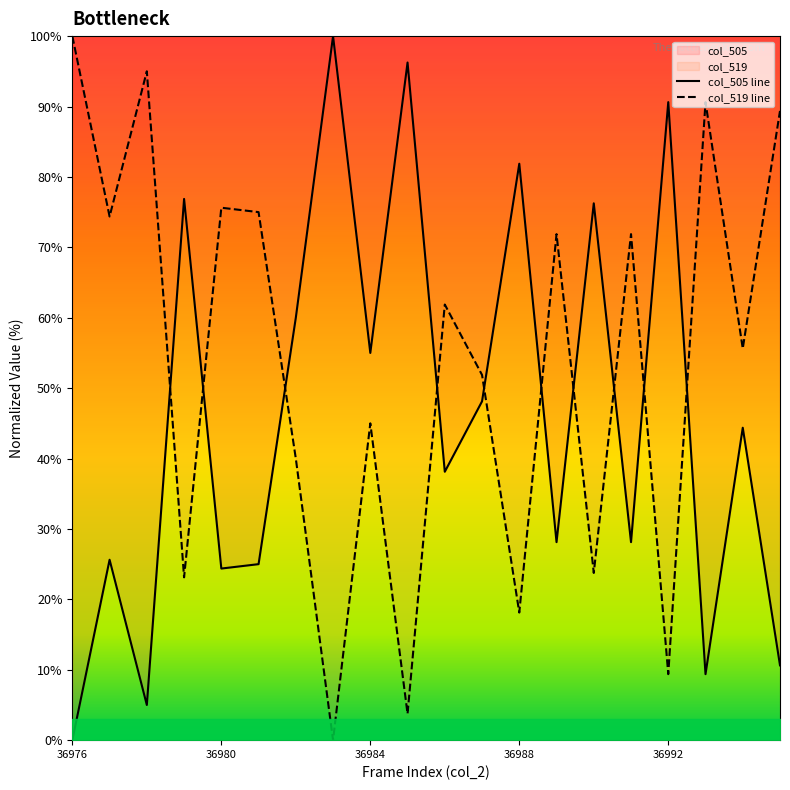

List the labels in order of col_519 value, smallest first.

36983, 36985, 36992, 36988, 36979, 36990, 36982, 36984, 36987, 36994, 36986, 36989, 36991, 36977, 36981, 36980, 36995, 36993, 36978, 36976